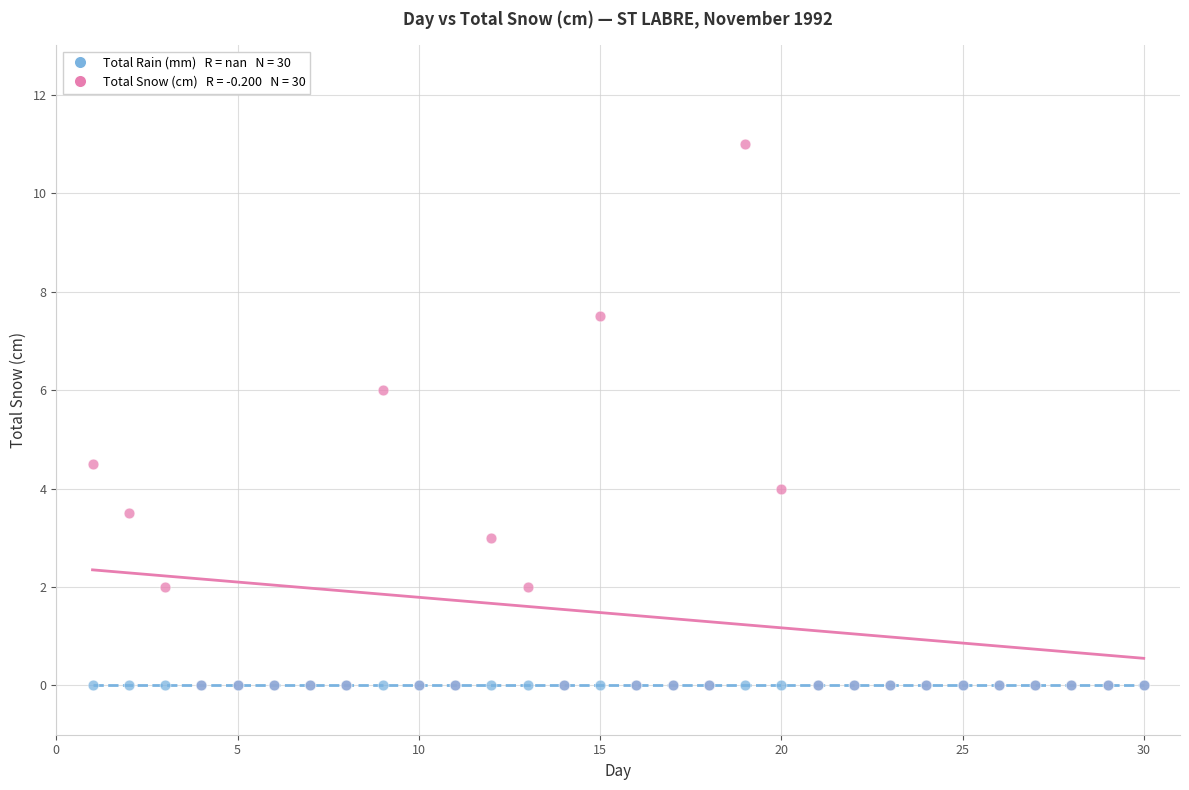

Across all series, what Y value is closest to 5?

4.5